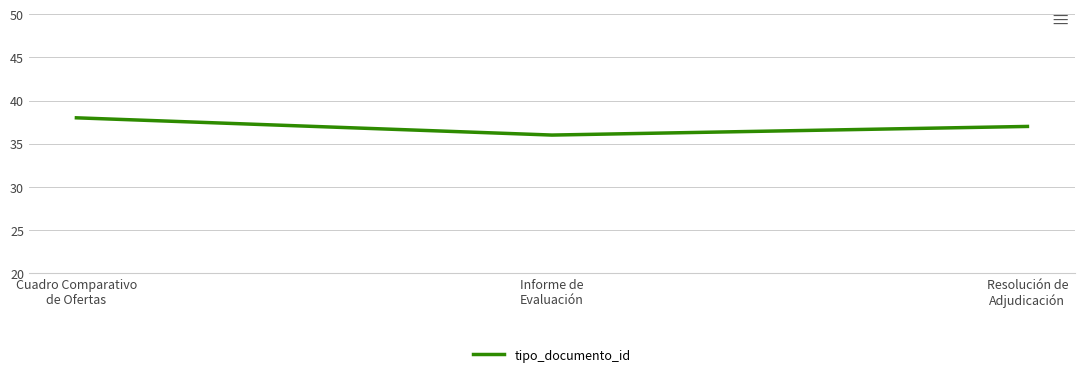

Count the number of categories in the chart.

3